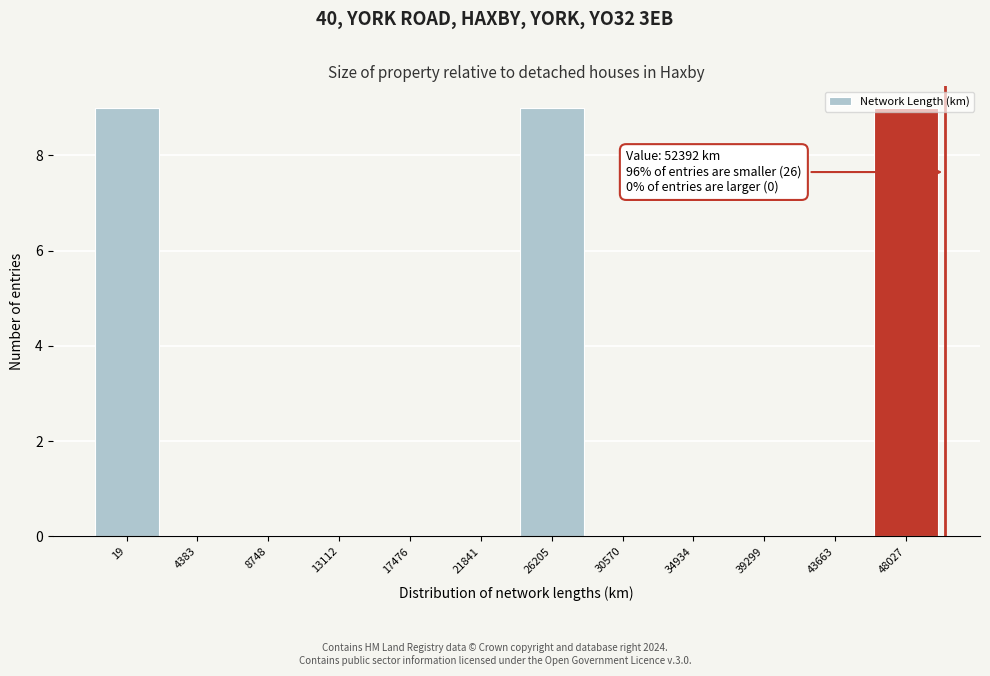

Between 48027 and 21841, which is larger?

48027